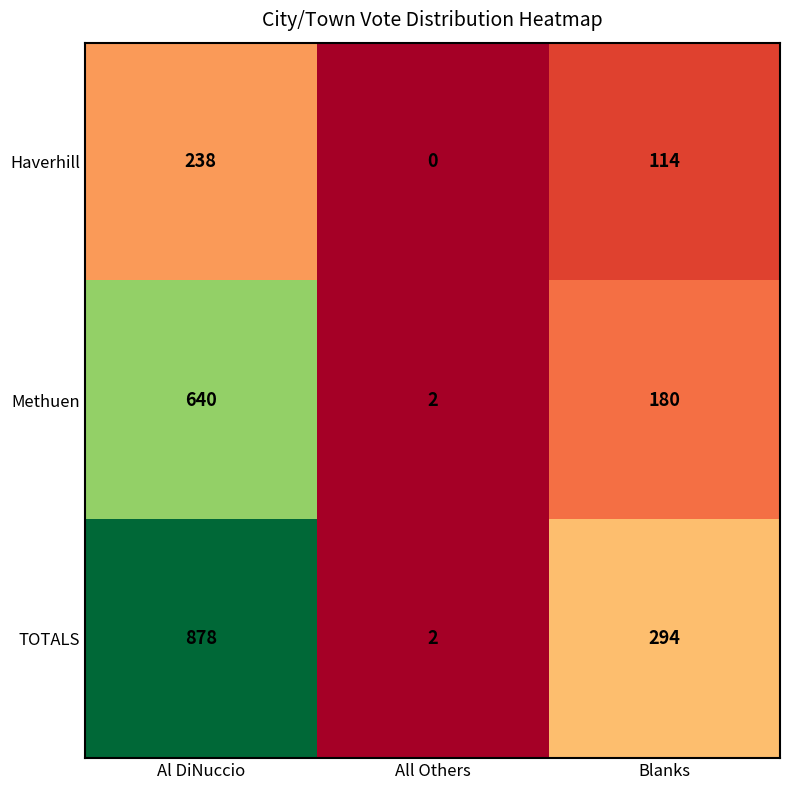

What is the greatest value displayed?

878